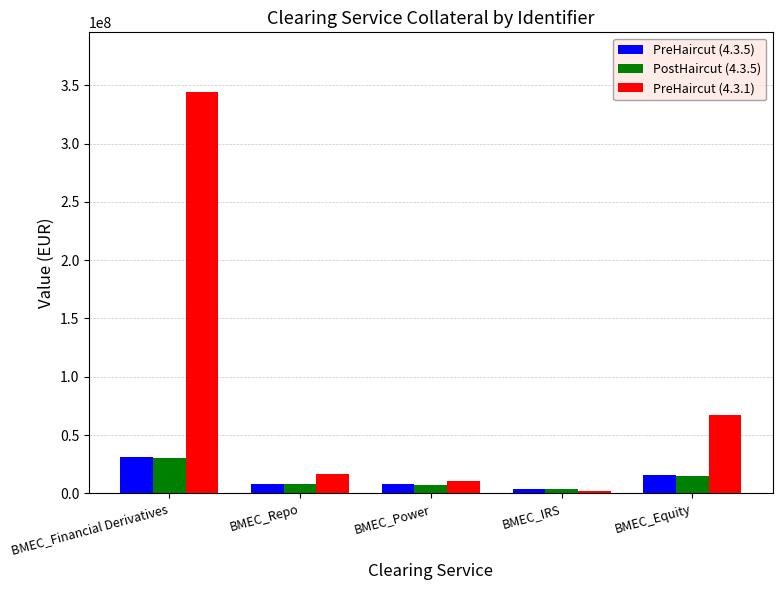

Which series changed the most between BMEC_Power and BMEC_Equity?

PreHaircut (4.3.1)